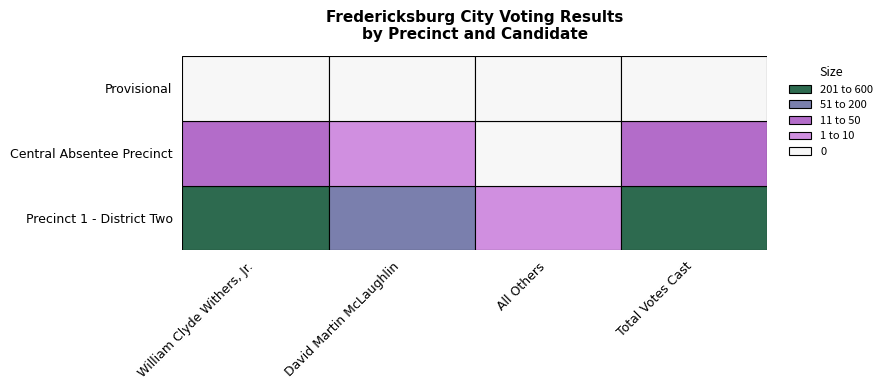

Where does the Central Absentee Precinct series first go above 22?

Total Votes Cast